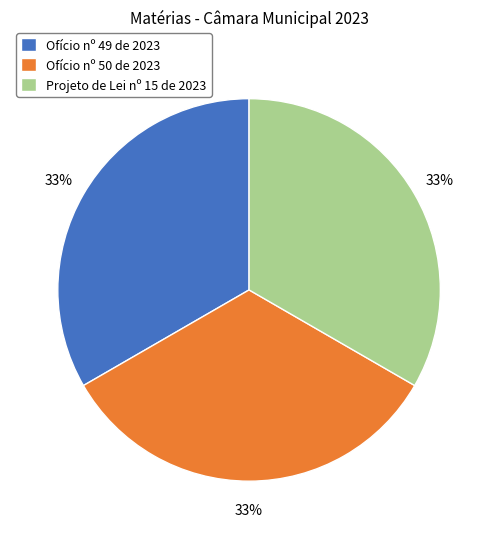

Do Ofício nº 50 de 2023 and Projeto de Lei nº 15 de 2023 together represent more than half of the pie?

Yes